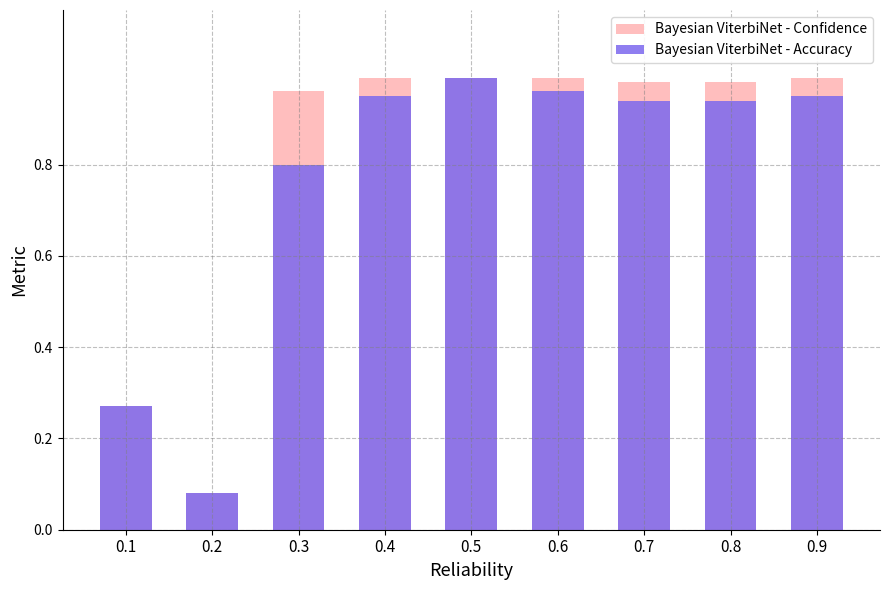

At which category does the chart reach its peak across all series?

0.4